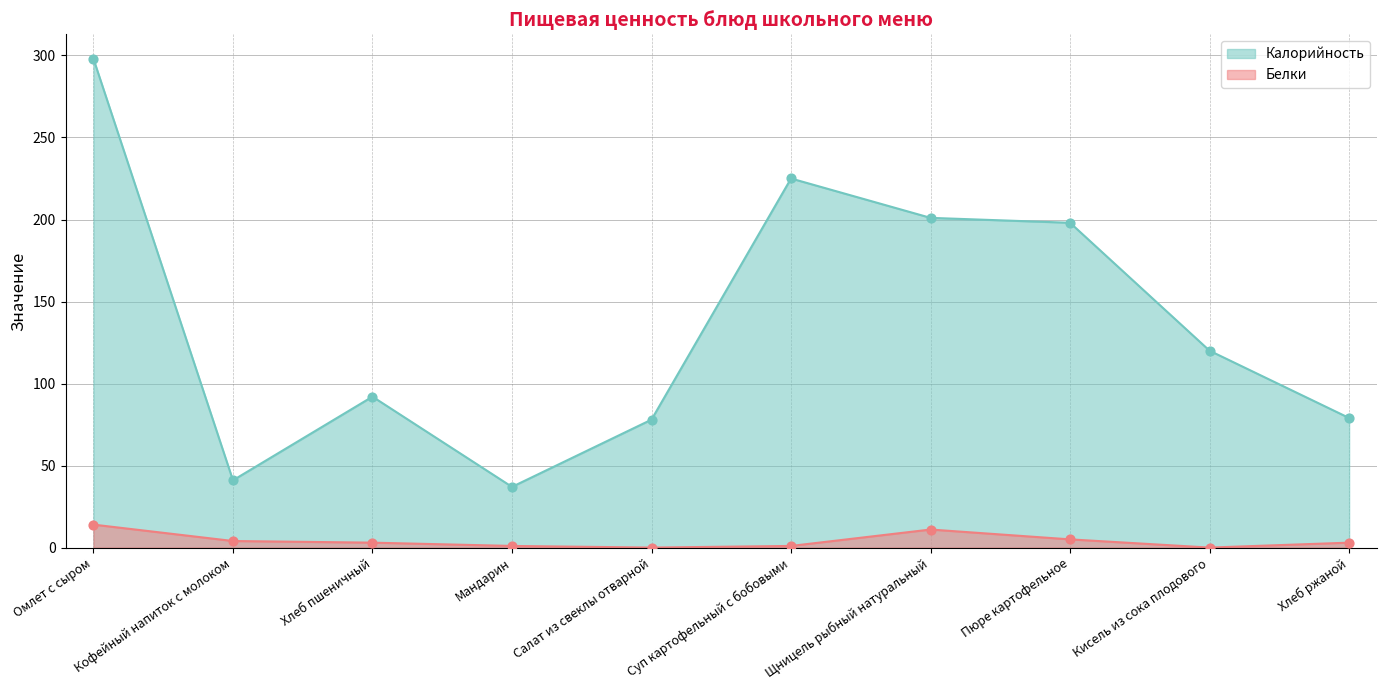

What is the total value across all series at Мандарин?

38